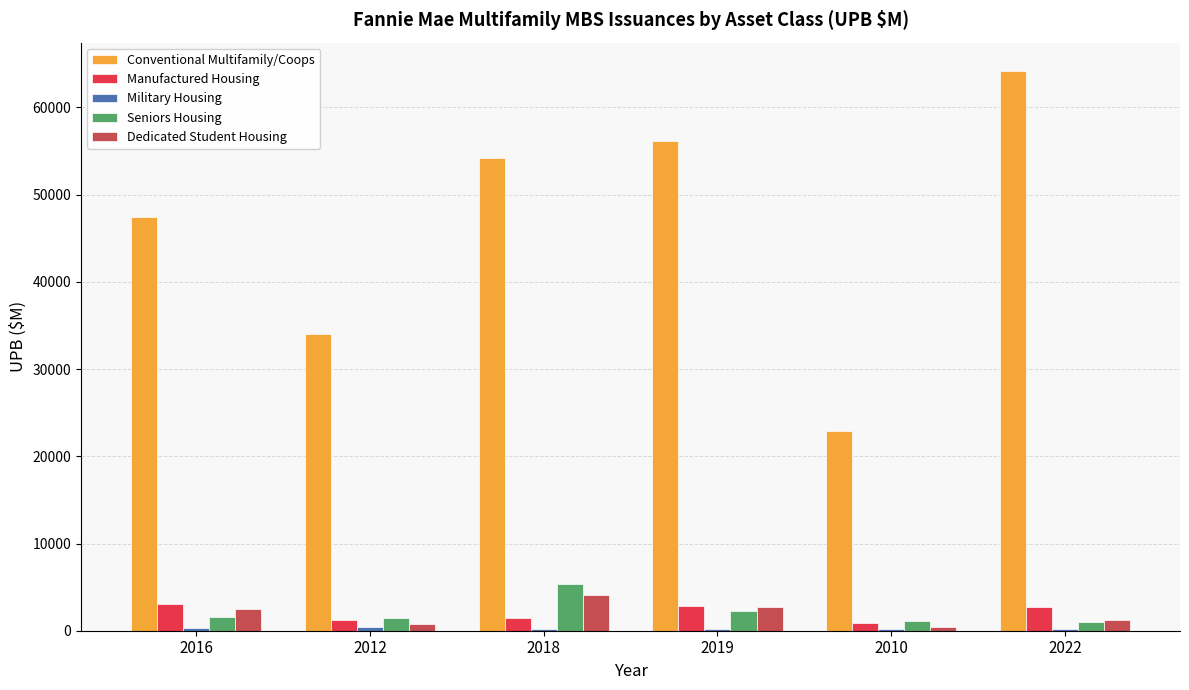

What is the greatest value displayed?

64212.0